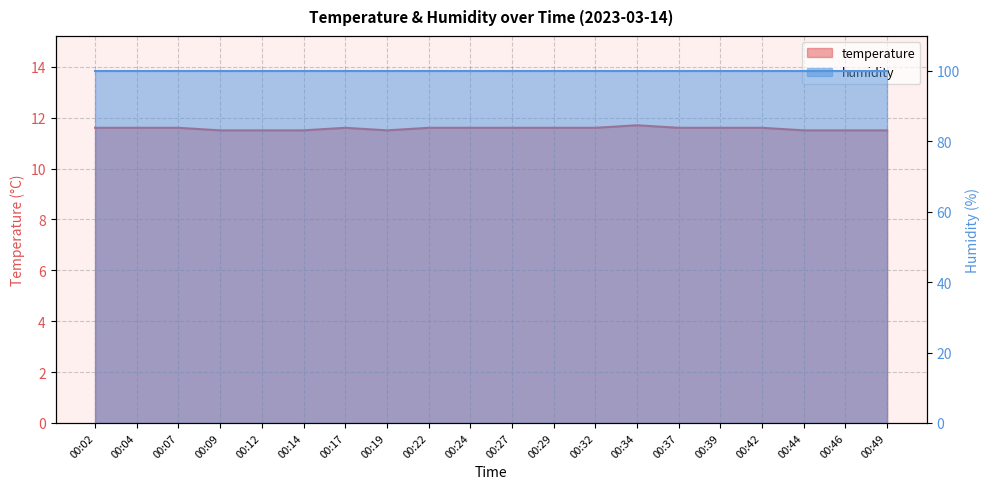

Reading left to right, list all the values displayed in this chart.

11.6	11.6	11.6	11.5	11.5	11.5	11.6	11.5	11.6	11.6	11.6	11.6	11.6	11.7	11.6	11.6	11.6	11.5	11.5	11.5